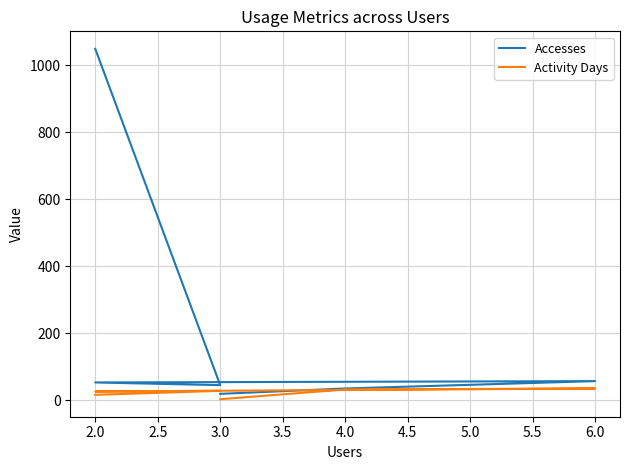

Reading left to right, what are all the values shown in this chart?

Accesses: 19	35	57	53	45	1049
Activity Days: 3	32	35	26	28	16